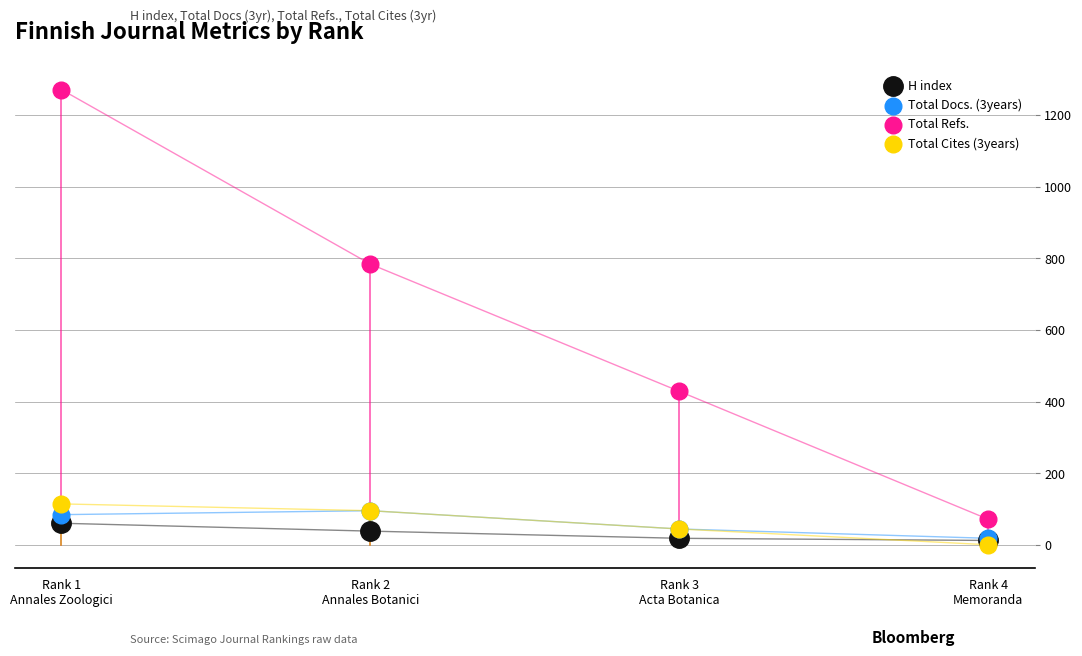

Which series contains the highest Y value?

Total Refs.